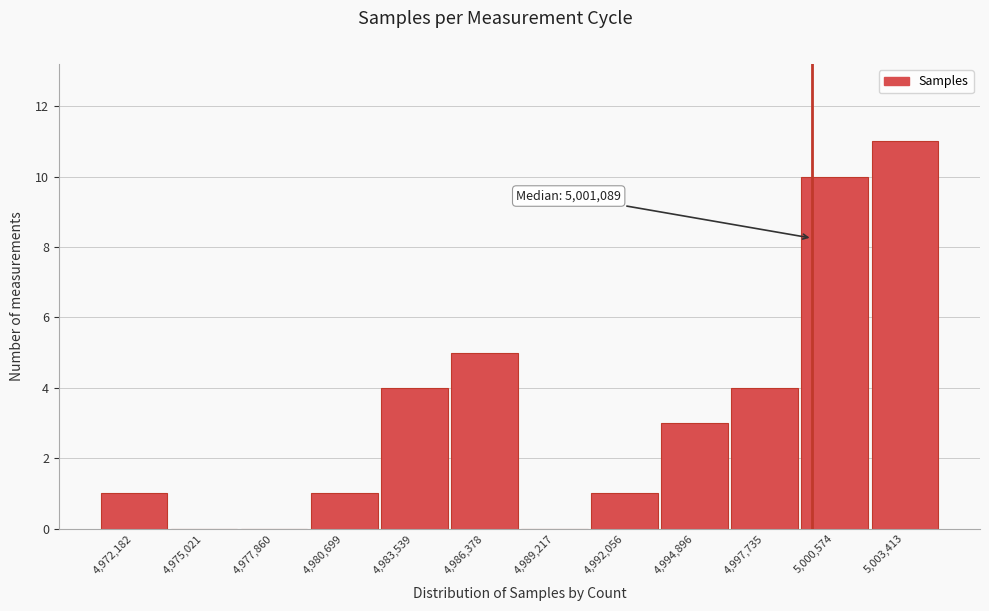

Reading left to right, list all the values displayed in this chart.

4,972,182=1	4,975,021=0	4,977,860=0	4,980,699=1	4,983,539=4	4,986,378=5	4,989,217=0	4,992,056=1	4,994,896=3	4,997,735=4	5,000,574=10	5,003,413=11